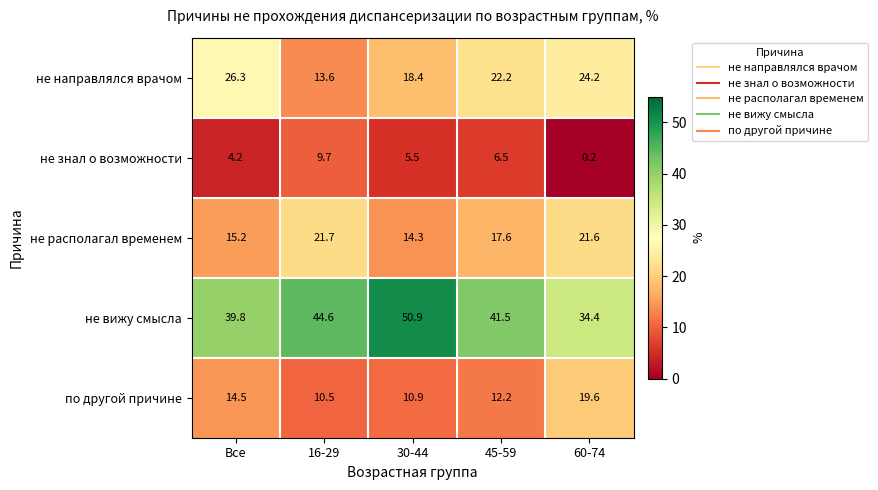

What is the sum of all не направлялся врачом values?

104.7